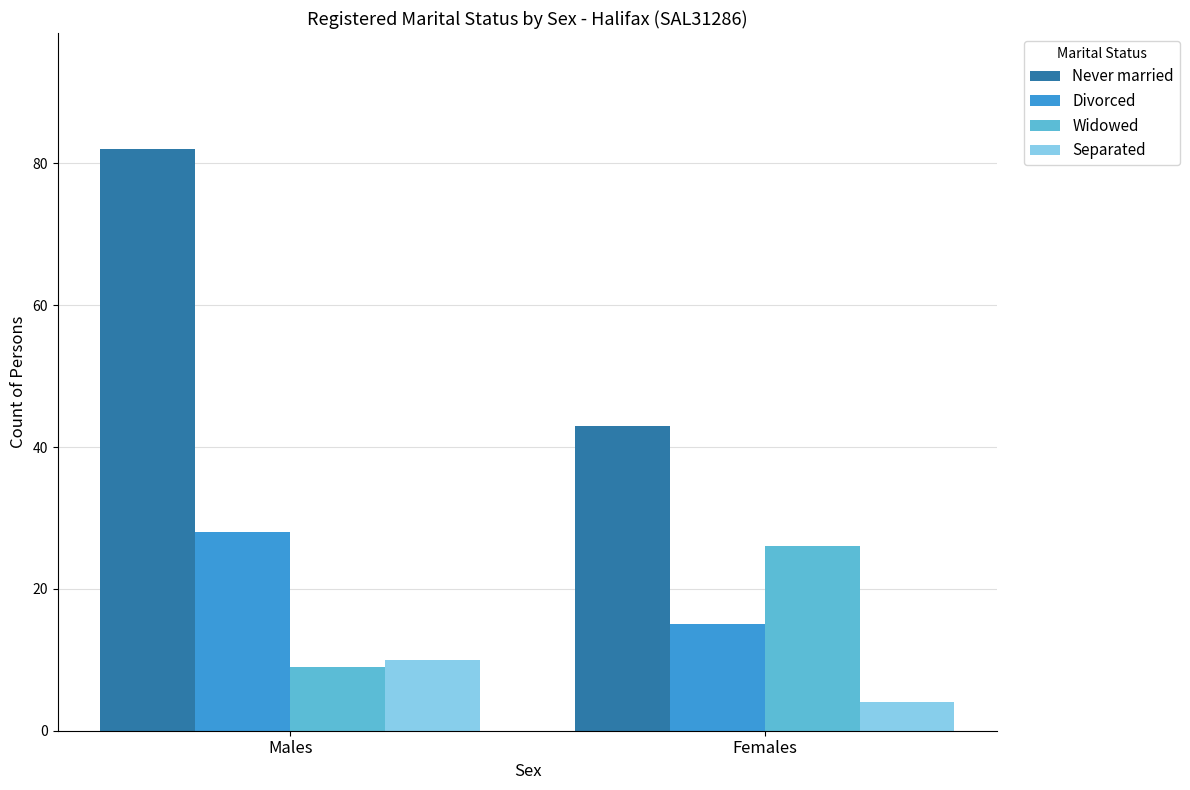

Which series has the widest spread of values?

Never married